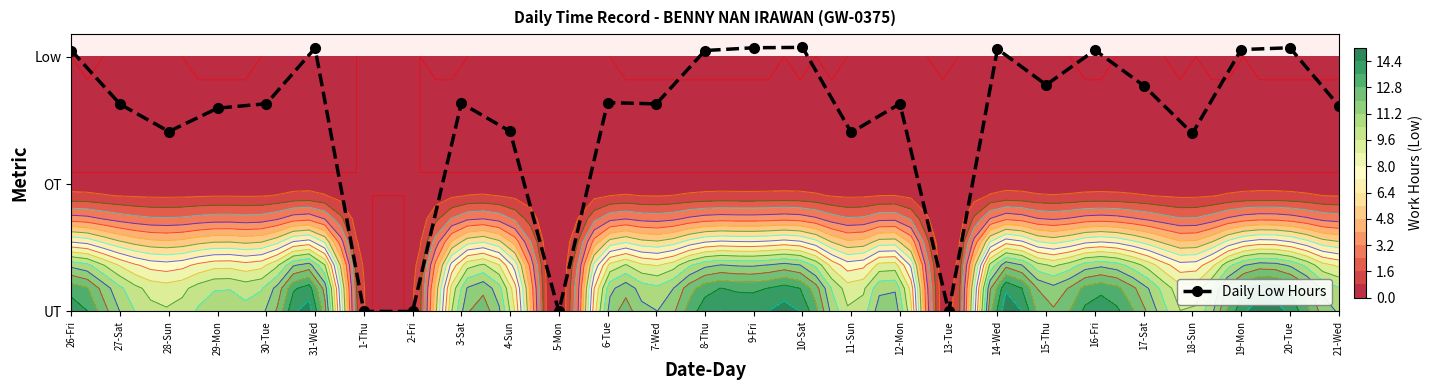

Which category has the lowest value across all series?

1-Thu